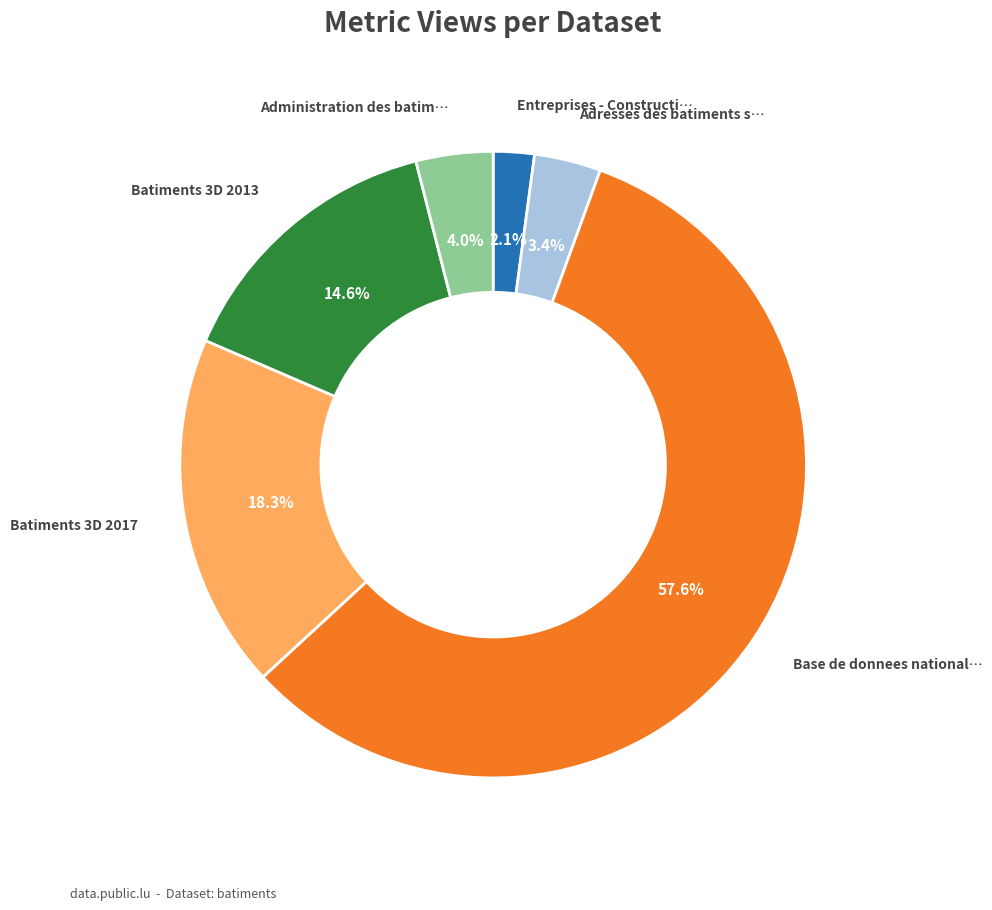

Is there any slice that represents more than half of the pie?

Yes